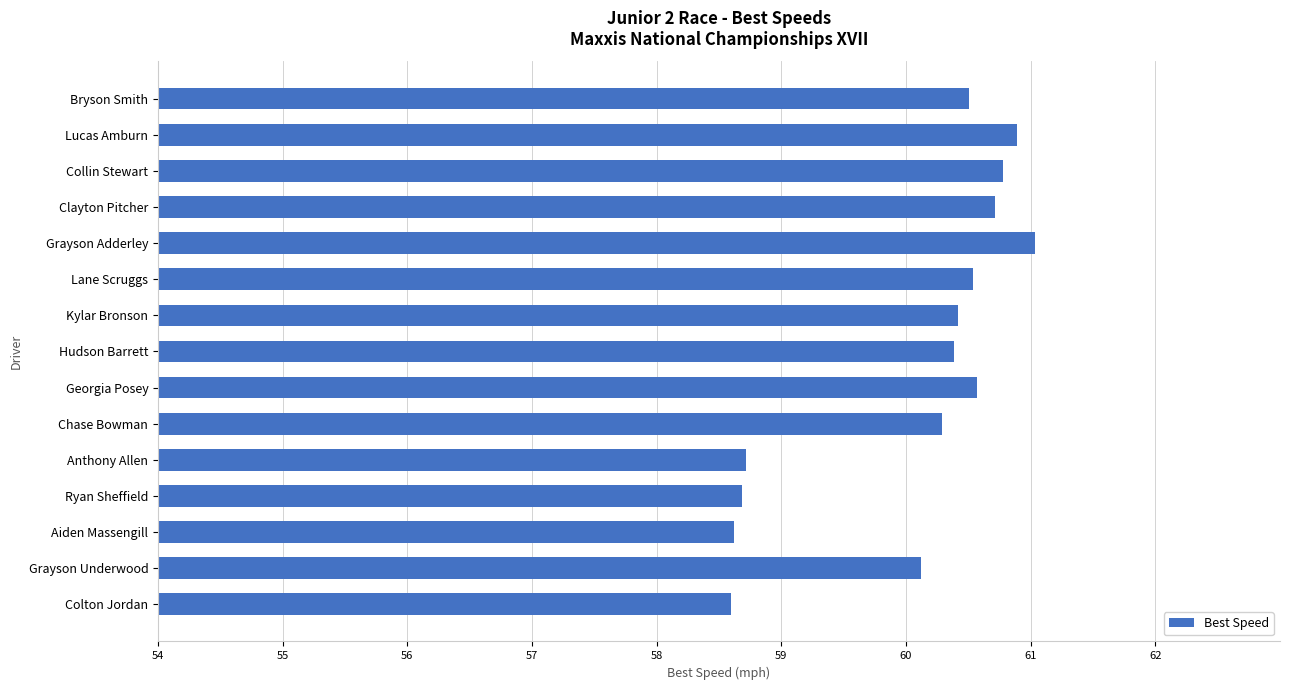

Does the chart contain any negative values?

No